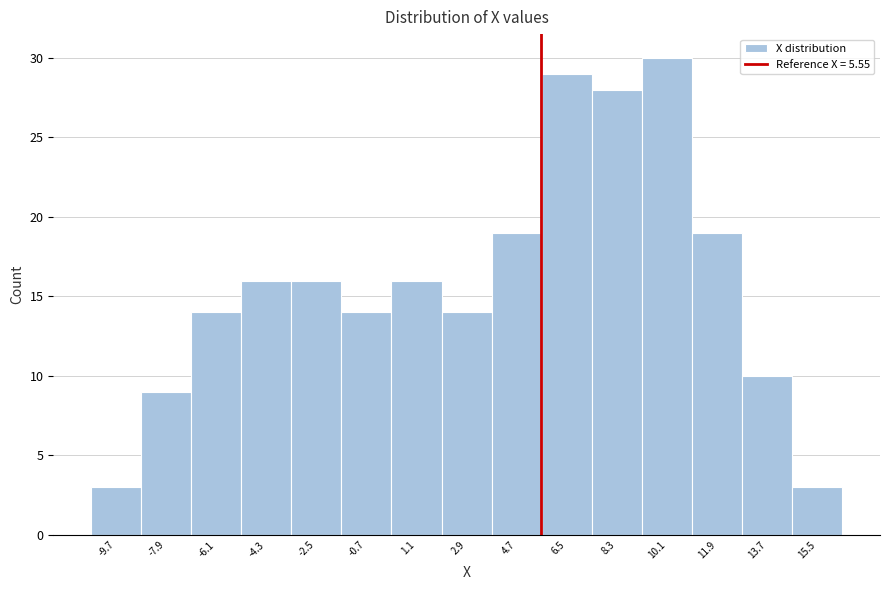

Reading left to right, transcribe this chart: for each bar, give the range it covers on the x-axis and its height. Neither the bar edges nor the heights are printed on the chart, so give them approximately, as read against the axes.

-10.6 to -8.8: 3
-8.8 to -7.0: 9
-7.0 to -5.2: 14
-5.2 to -3.4: 16
-3.4 to -1.6: 16
-1.6 to 0.2: 14
0.2 to 2.0: 16
2.0 to 3.8: 14
3.8 to 5.6: 19
5.6 to 7.4: 29
7.4 to 9.2: 28
9.2 to 11.0: 30
11.0 to 12.8: 19
12.8 to 14.6: 10
14.6 to 16.4: 3